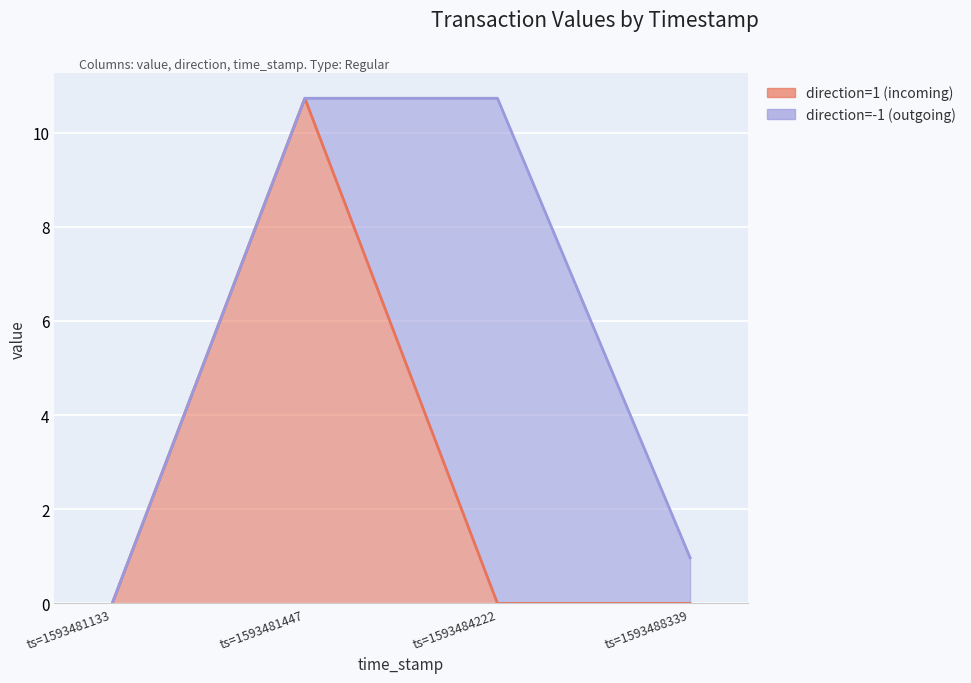

How many values are above zero?

1